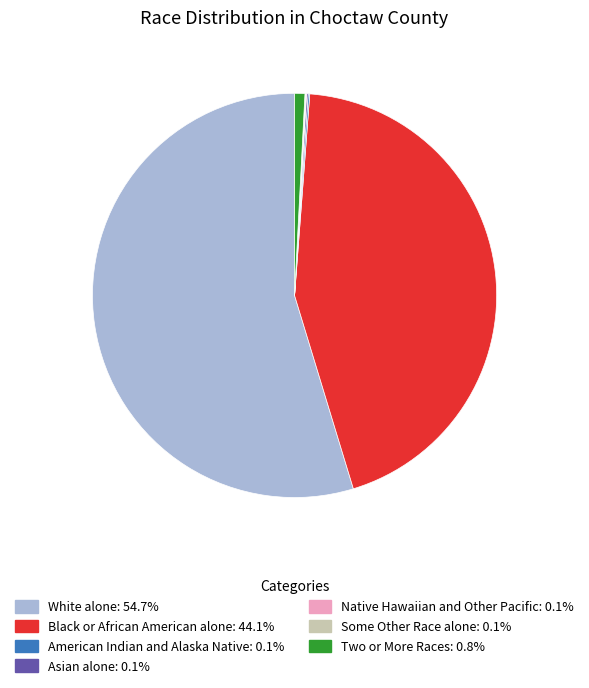

Which category accounts for the majority?

White alone